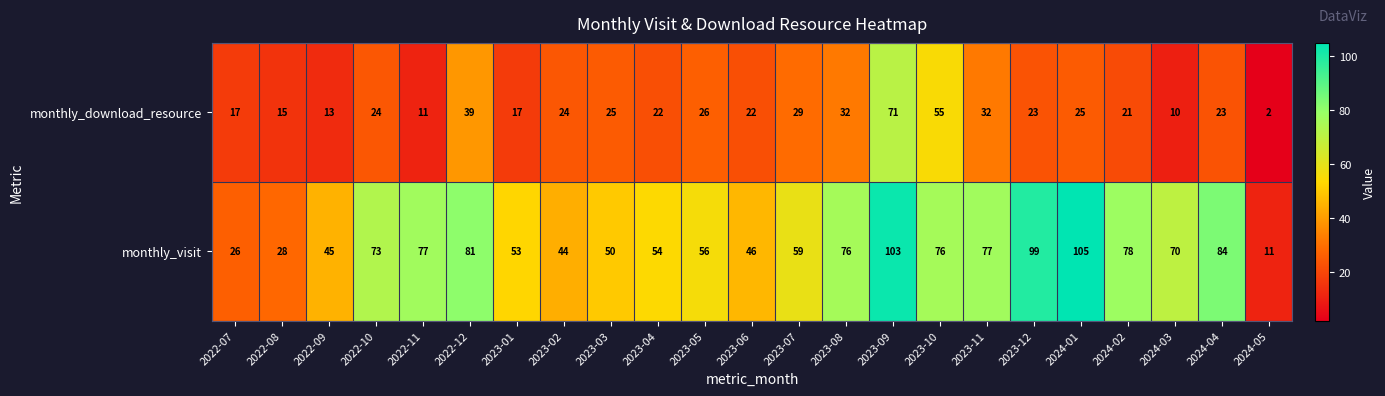

What value does the monthly_visit series have at 2022-08, to the nearest 10?

30